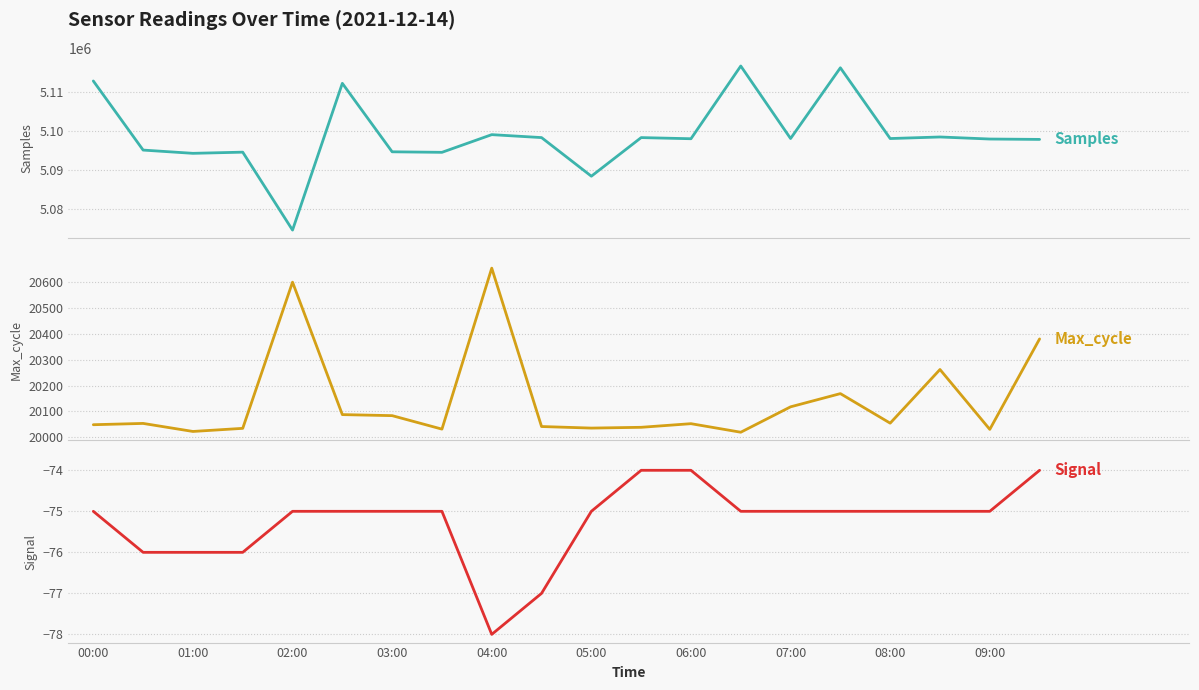

How many values in the Max_cycle series are below 20054?

10